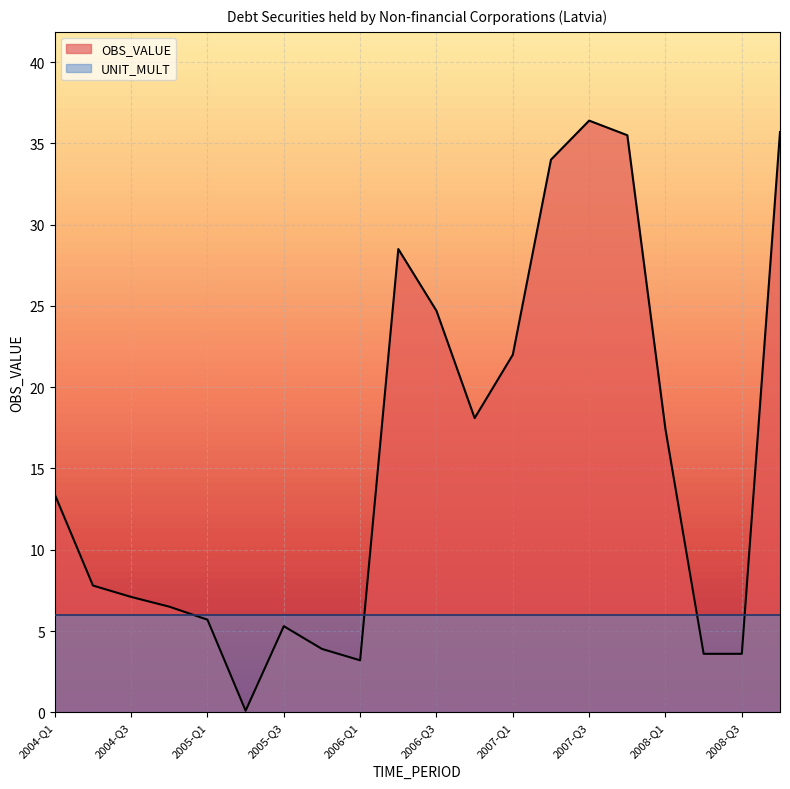

Reading left to right, transcribe all the data shown in this chart.

2004-Q1=13.4	2004-Q2=7.8	2004-Q3=7.1	2004-Q4=6.5	2005-Q1=5.7	2005-Q2=0.1	2005-Q3=5.3	2005-Q4=3.9	2006-Q1=3.2	2006-Q2=28.5	2006-Q3=24.7	2006-Q4=18.1	2007-Q1=22.0	2007-Q2=34.0	2007-Q3=36.4	2007-Q4=35.5	2008-Q1=17.4	2008-Q2=3.6	2008-Q3=3.6	2008-Q4=35.7